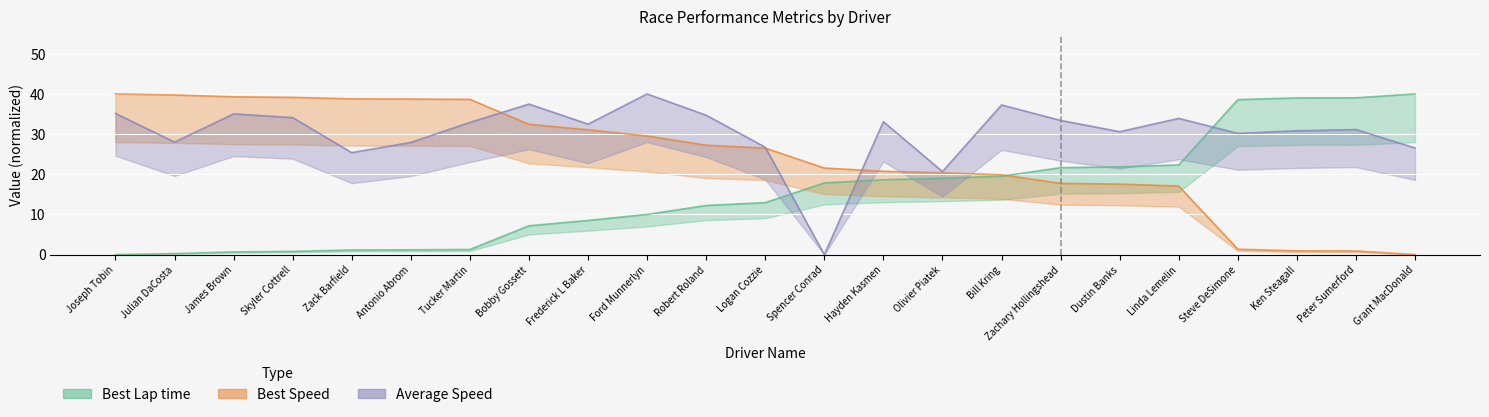

What is the value of the Average Speed point at the 16th from the left?

37.3